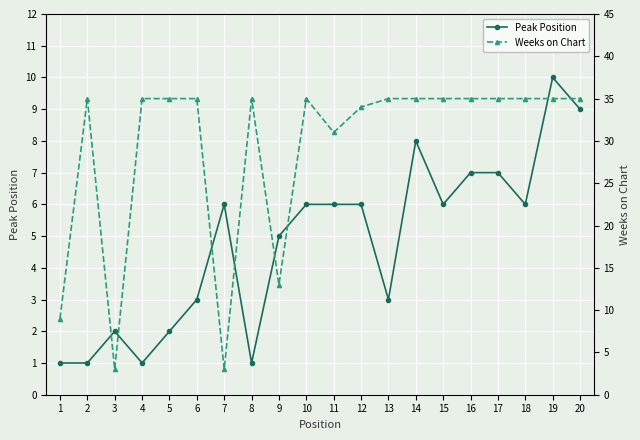

Reading right to left, what are all the values shown in this chart?

Peak Position: 9	10	6	7	7	6	8	3	6	6	6	5	1	6	3	2	1	2	1	1
Weeks on Chart: 35	35	35	35	35	35	35	35	34	31	35	13	35	3	35	35	35	3	35	9